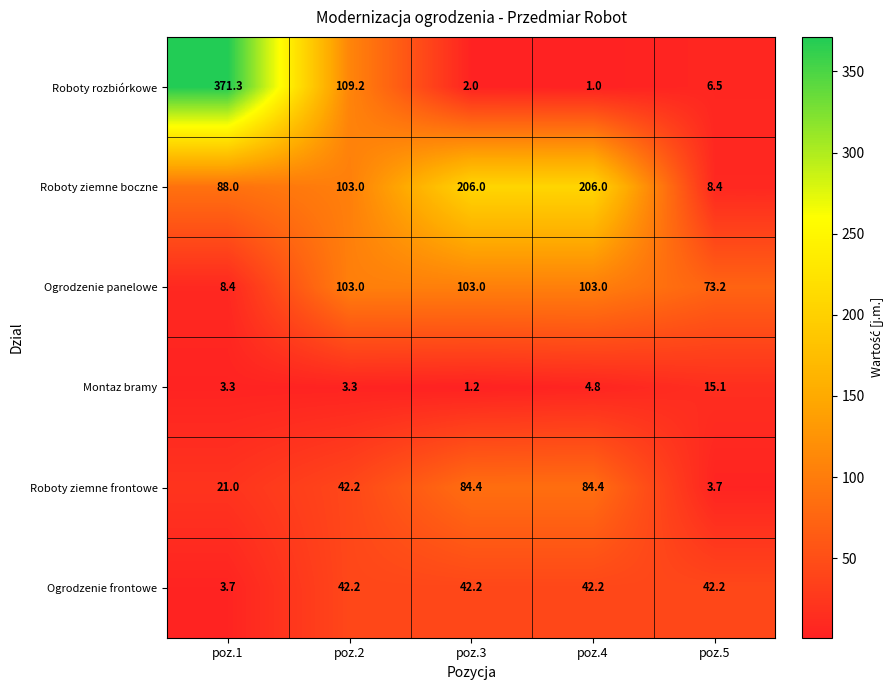

Where is Roboty ziemne frontowe nearest to the value 44?

poz.2